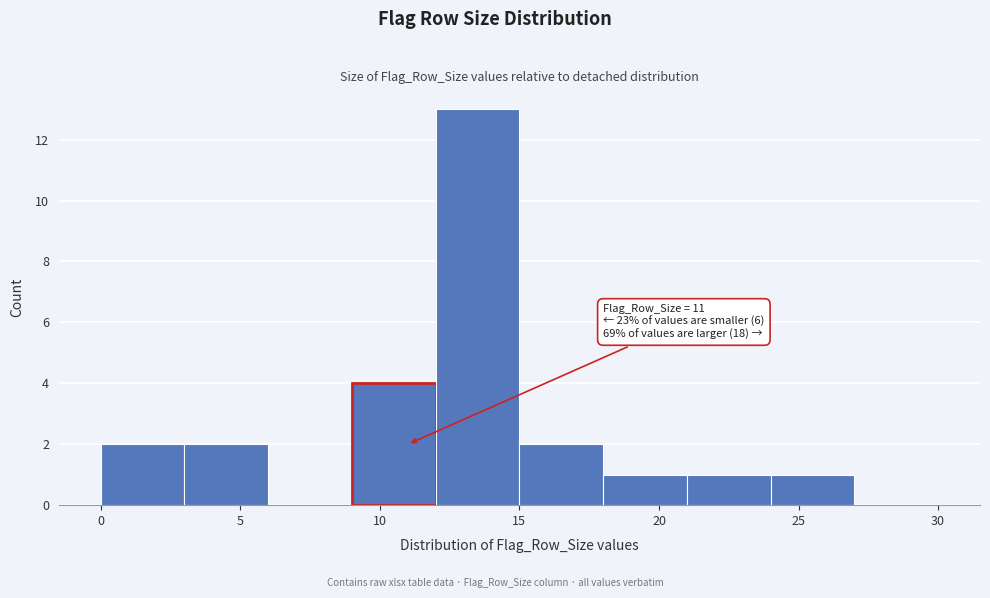

Over which range of the x-axis is the bar tallest?

12 to 15